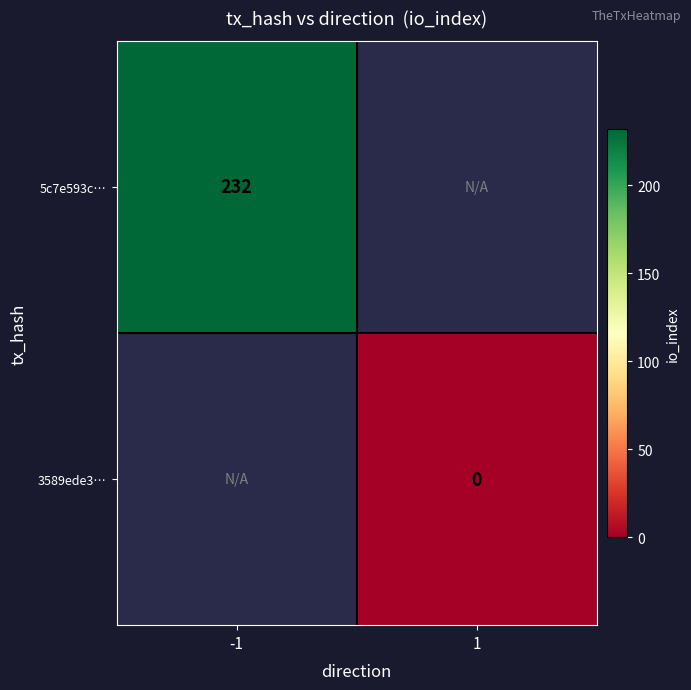

The 5c7e593c… series shows 232 at -1. True or false?

True